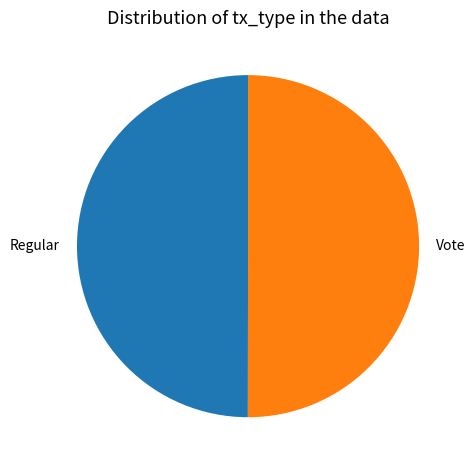

Do Vote and Regular together represent more than half of the pie?

Yes